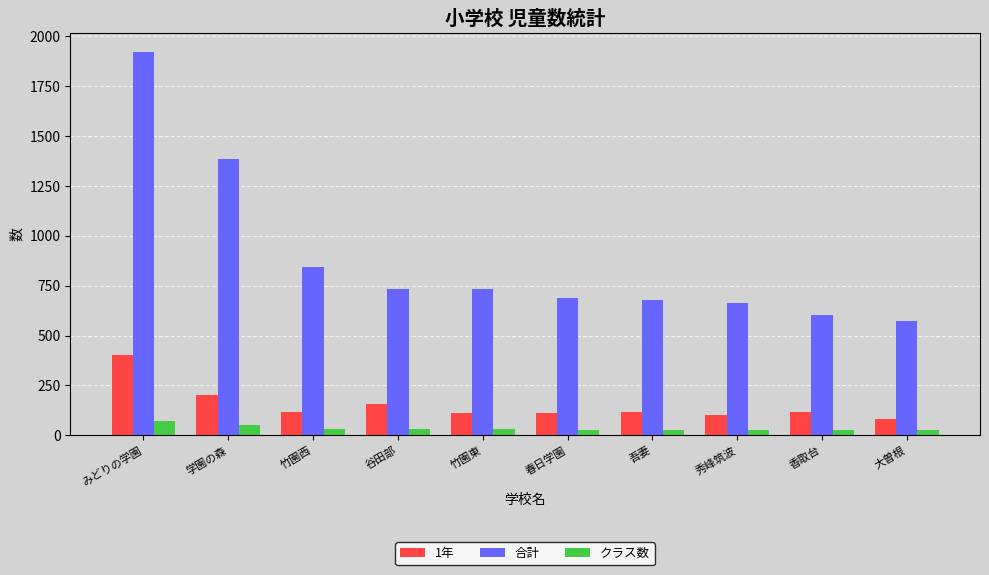

Rank the series by their maximum value, from highest to lowest.

合計, 1年, クラス数